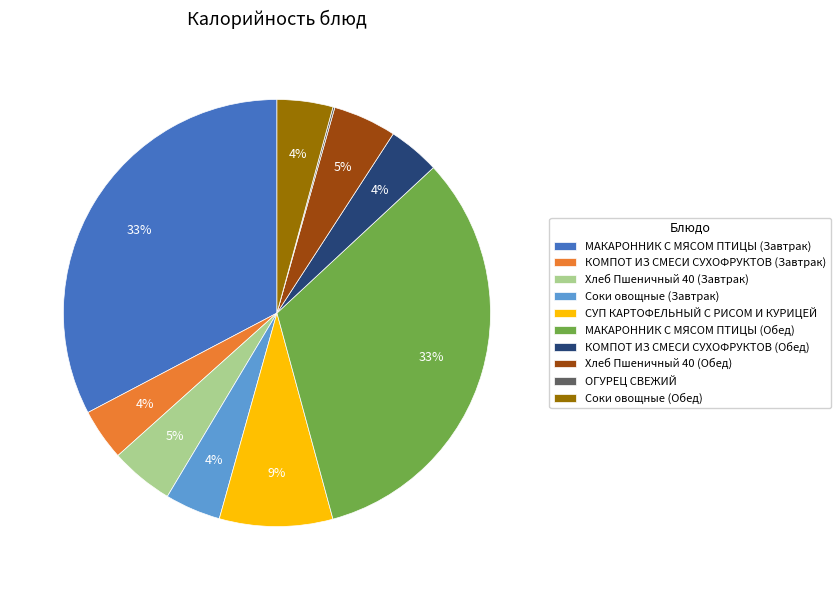

Between КОМПОТ ИЗ СМЕСИ СУХОФРУКТОВ (Обед) and МАКАРОННИК С МЯСОМ ПТИЦЫ (Обед), which is larger?

МАКАРОННИК С МЯСОМ ПТИЦЫ (Обед)